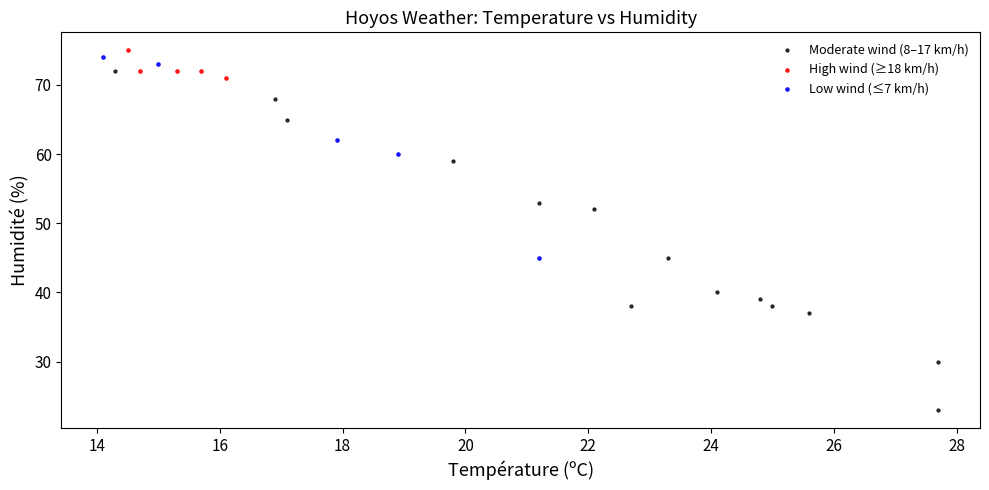

Which series has the largest Y range (max minus min)?

Moderate wind (8–17 km/h)